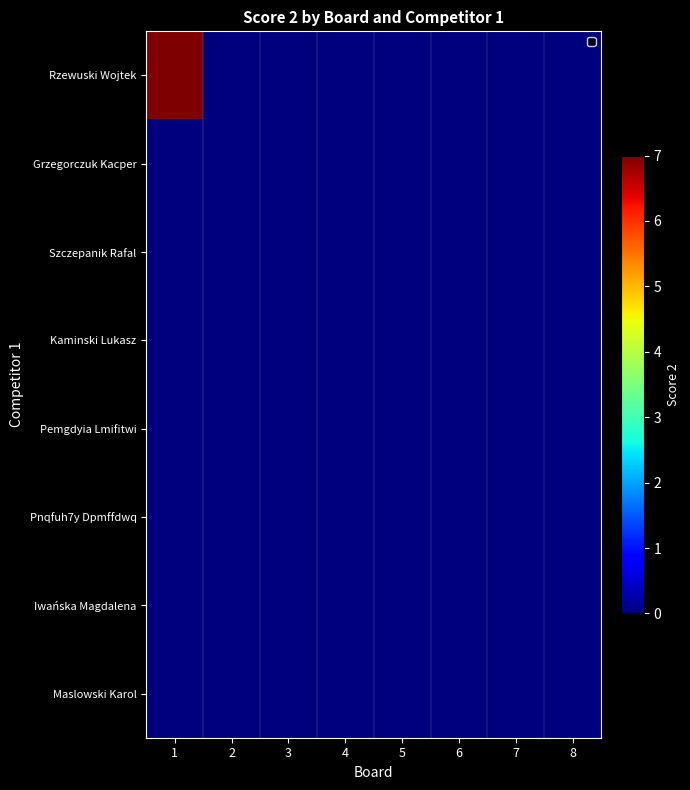

Reading left to right, extract all data points from this chart.

Rzewuski Wojtek: 1=7	2=0	3=0	4=0	5=0	6=0	7=0	8=0
Grzegorczuk Kacper: 1=0	2=0	3=0	4=0	5=0	6=0	7=0	8=0
Szczepanik Rafal: 1=0	2=0	3=0	4=0	5=0	6=0	7=0	8=0
Kaminski Lukasz: 1=0	2=0	3=0	4=0	5=0	6=0	7=0	8=0
Pemgdyia Lmifitwi: 1=0	2=0	3=0	4=0	5=0	6=0	7=0	8=0
Pnqfuh7y Dpmffdwq: 1=0	2=0	3=0	4=0	5=0	6=0	7=0	8=0
Iwańska Magdalena: 1=0	2=0	3=0	4=0	5=0	6=0	7=0	8=0
Maslowski Karol: 1=0	2=0	3=0	4=0	5=0	6=0	7=0	8=0